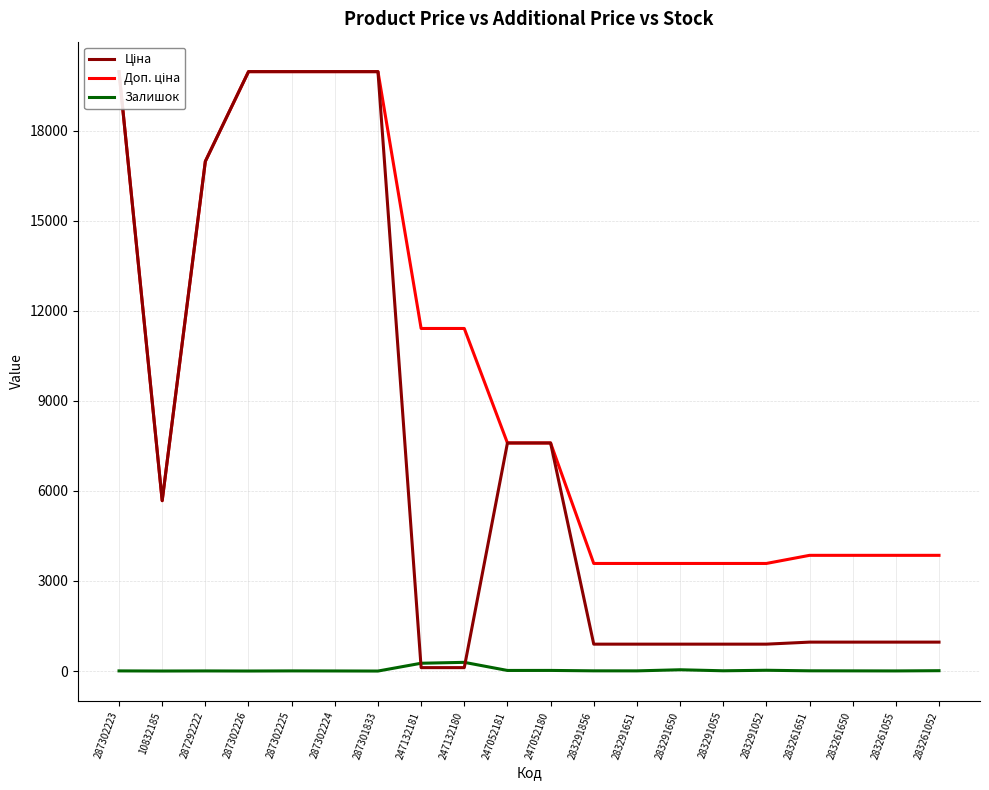

How many series are shown in this chart?

3